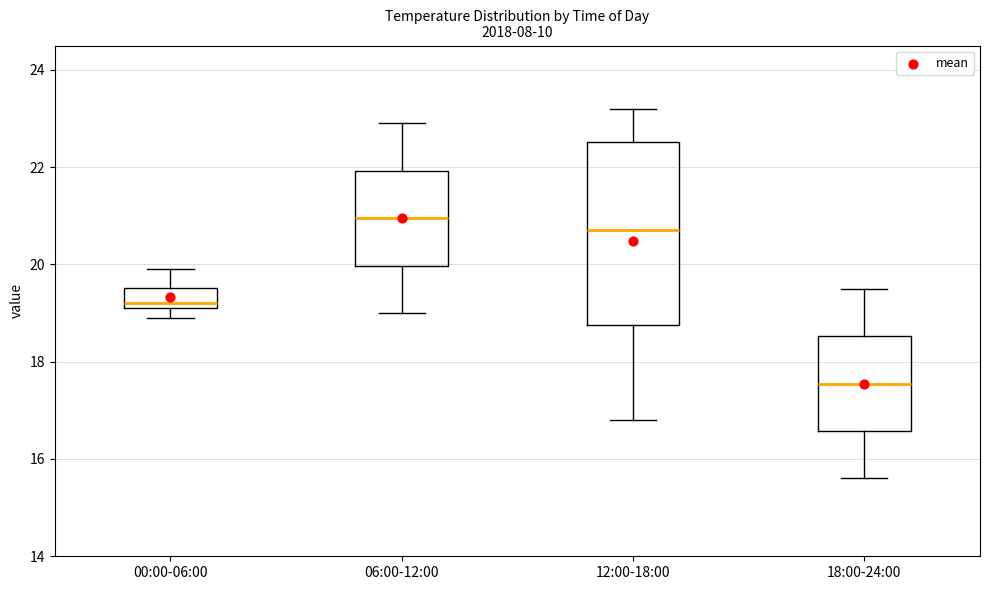

Where does the lower whisker of the box for 06:00-12:00 end on the y-axis? The values are not printed on the chart, so give them approximately, as read against the axis.

19.0